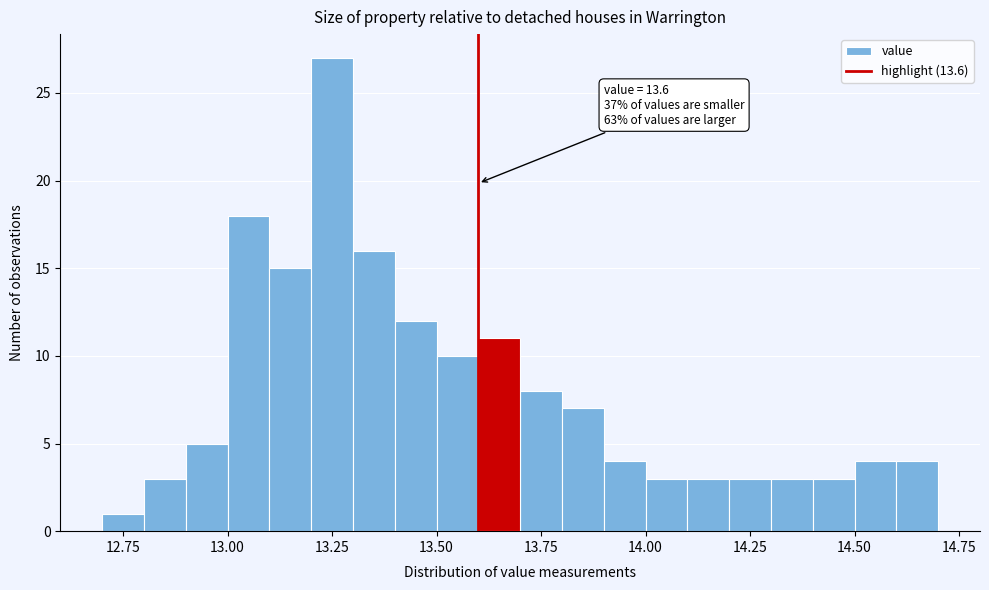

Read against the x-axis, roughly where is the centre of the tallest bar?

13.25